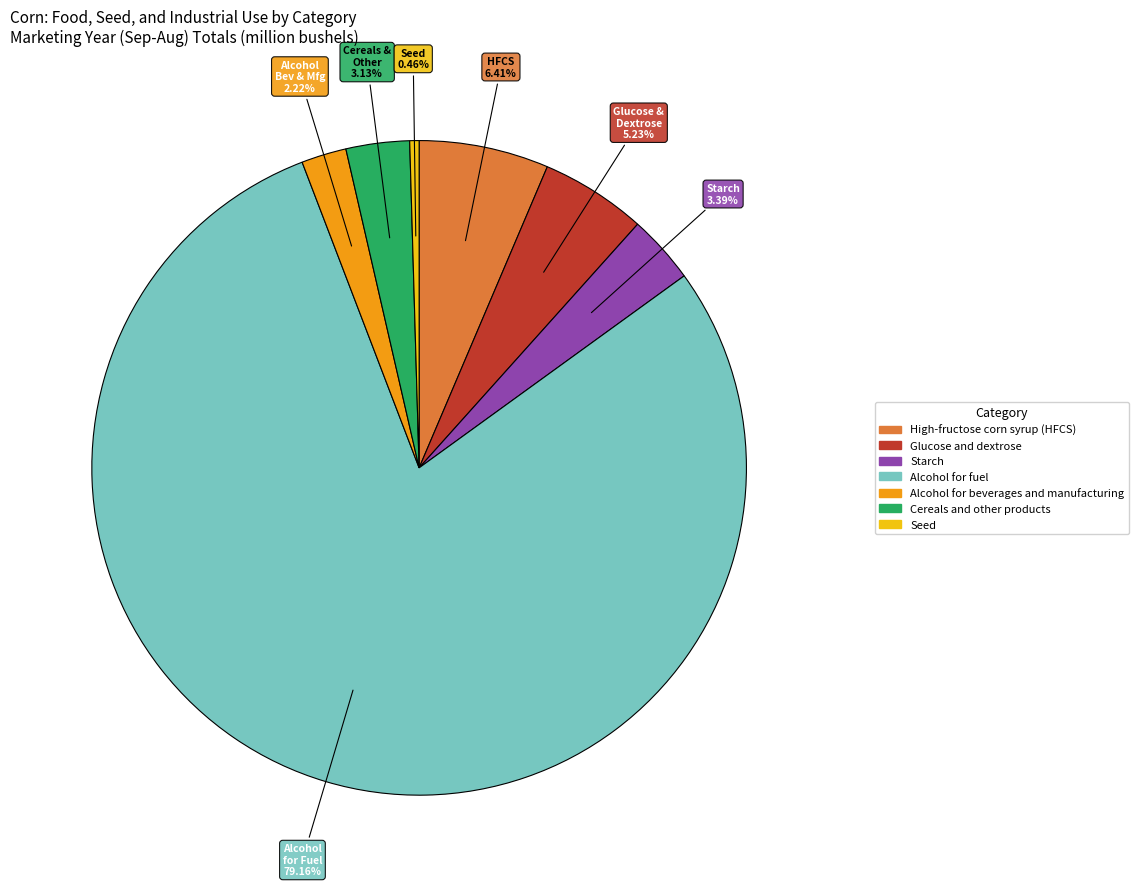

Is it true that Glucose and dextrose is 1% of the pie?

False